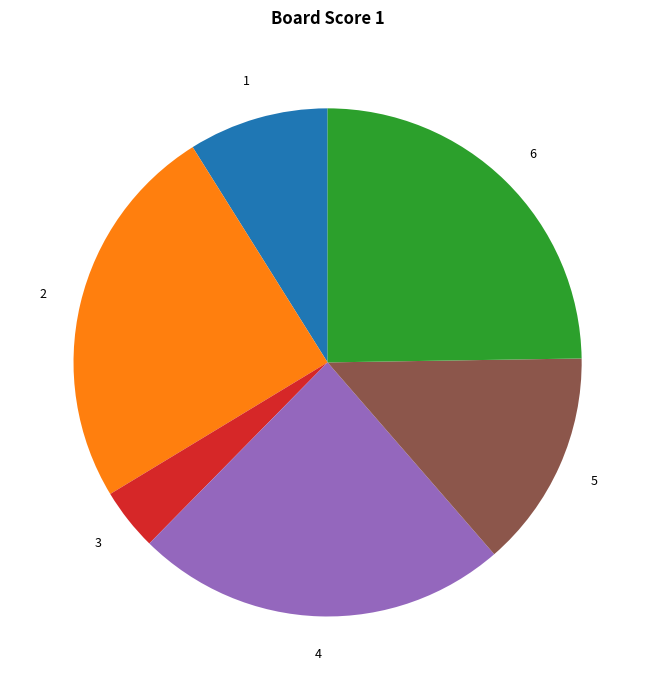

Is there a majority slice in this chart?

No